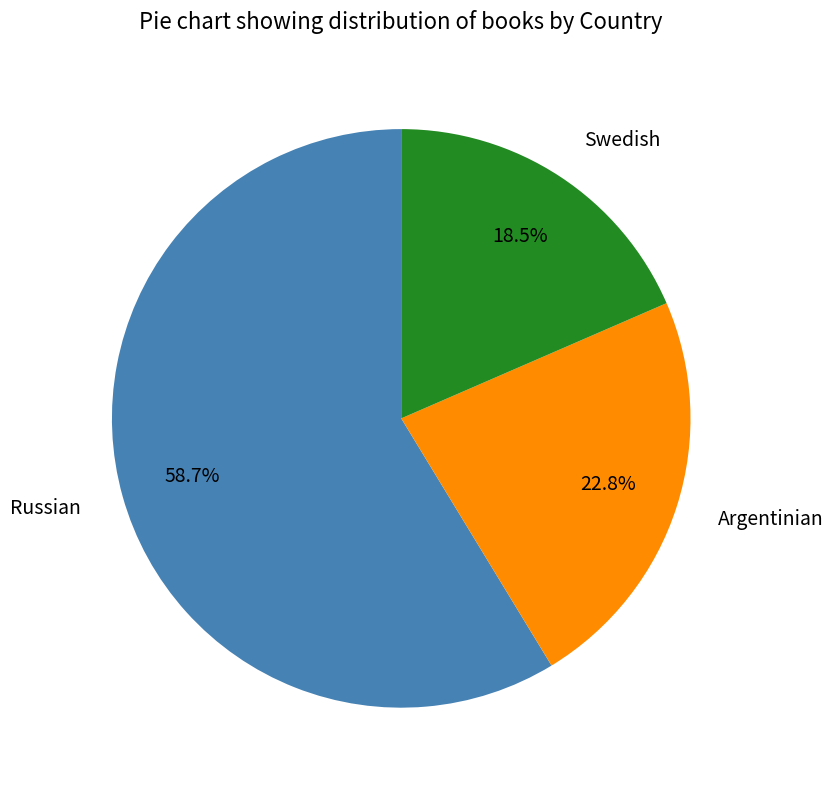

What percentage is the Russian slice, to the nearest percent?

59%